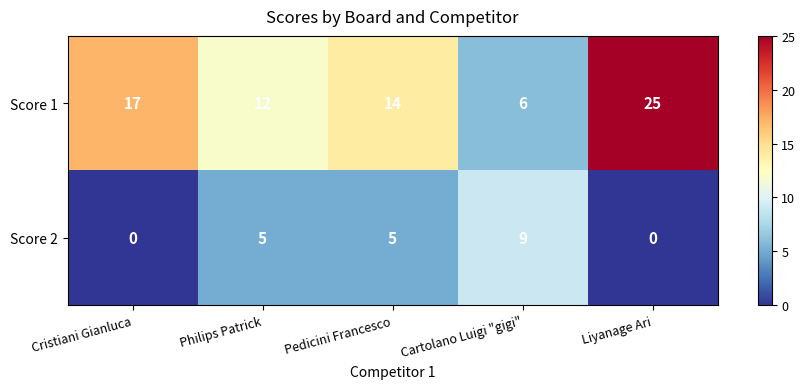

Reading right to left, list all the values displayed in this chart.

Score 1: 25	6	14	12	17
Score 2: 0	9	5	5	0